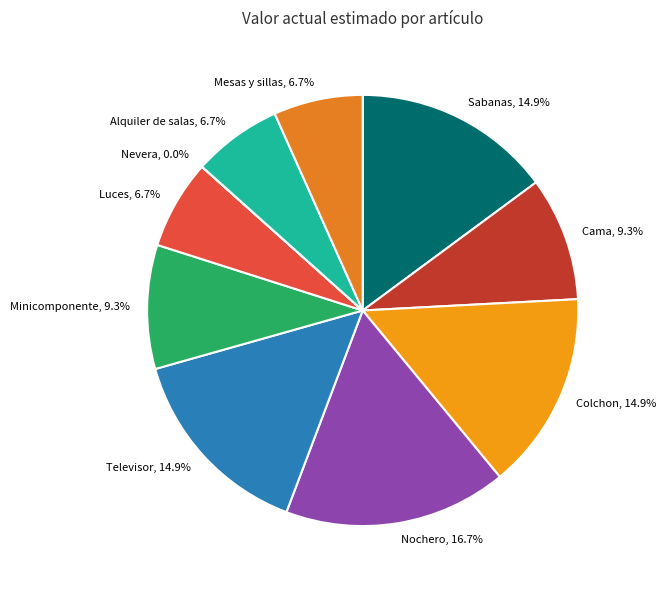

To the nearest percent, what percentage of the pie is Televisor?

15%